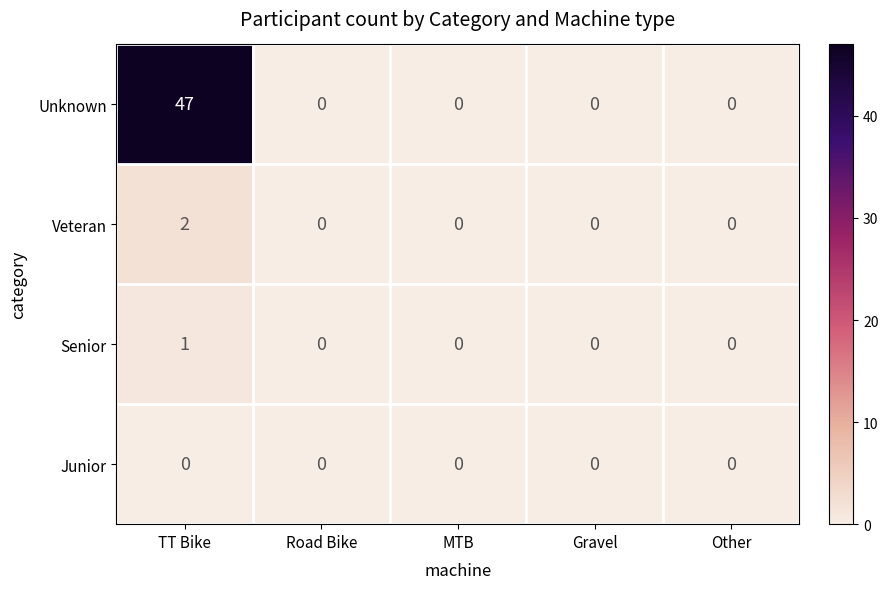

What is the difference between the highest and lowest values at TT Bike?

47